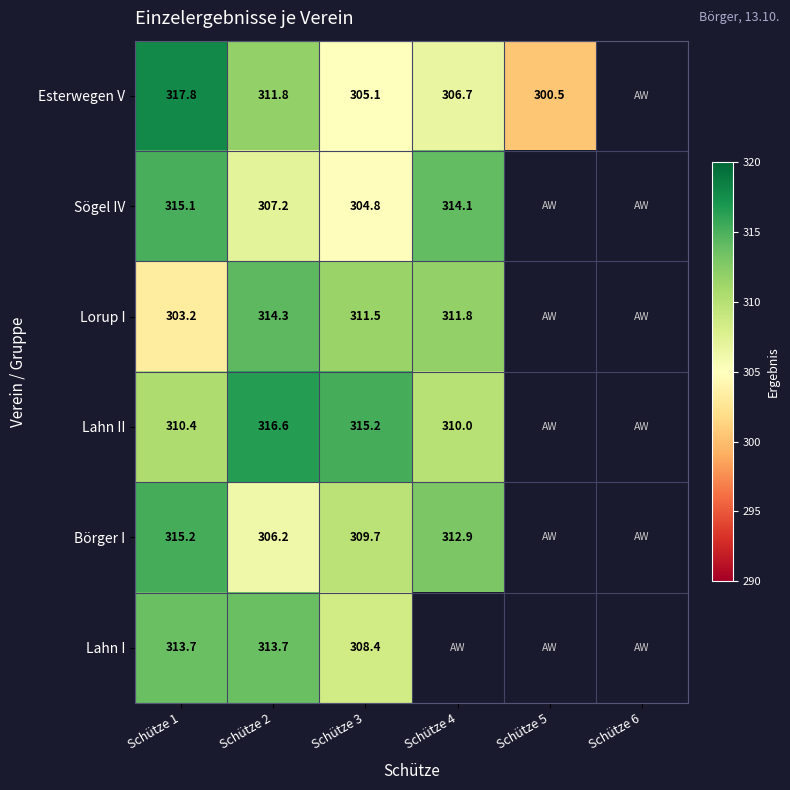

The Esterwegen V series shows 113.5 at Schütze 4. True or false?

False